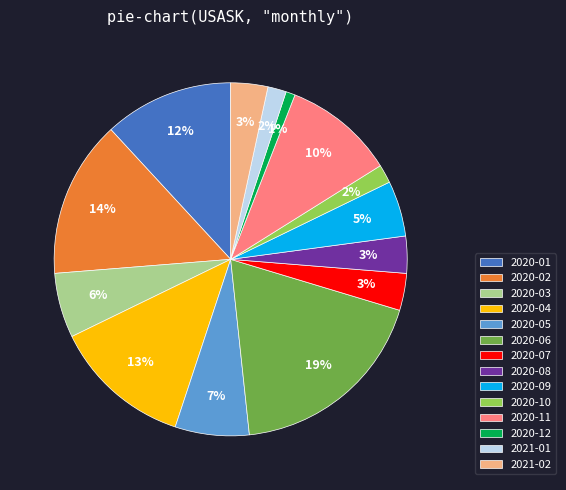

Does any single category account for the majority?

No